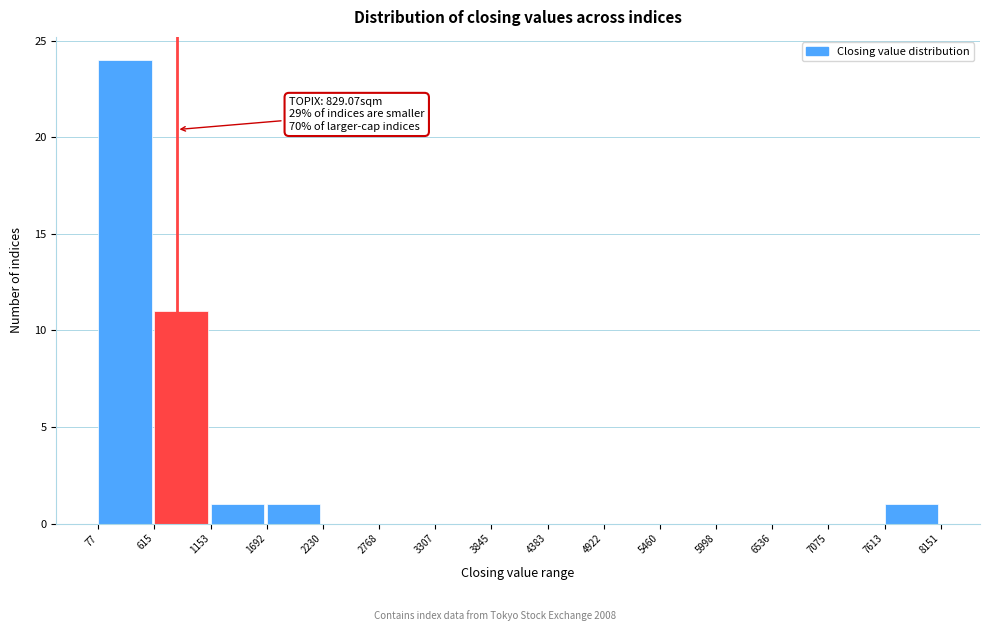

Over which range of the x-axis is the bar tallest?

77 to 615